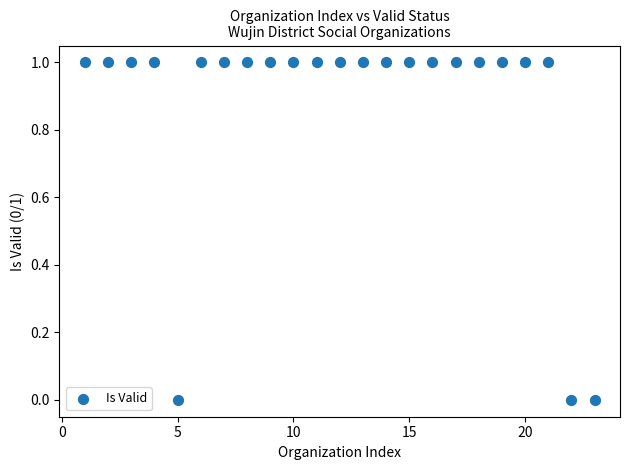

What is the range of X values (max minus min)?

22